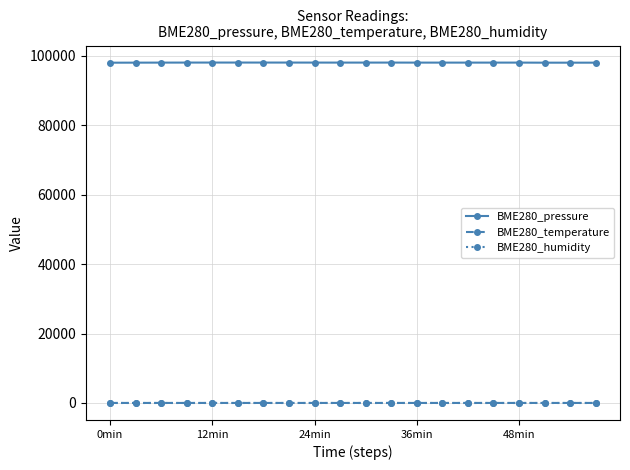

Which series has the largest range (max minus min)?

BME280_pressure